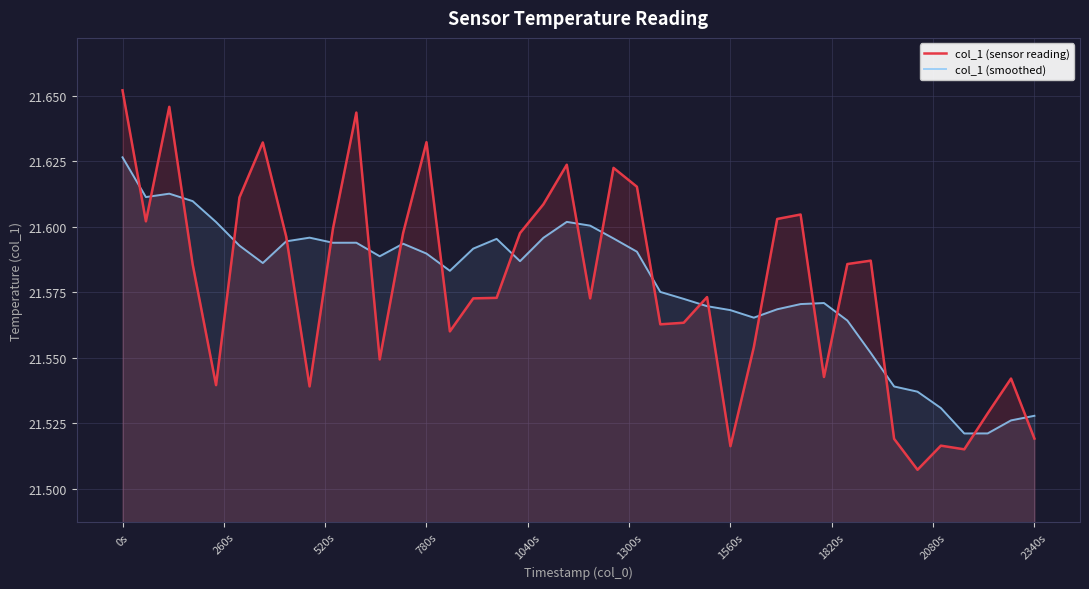

What are all the series names shown in the legend?

col_1 (sensor reading), col_1 (smoothed)